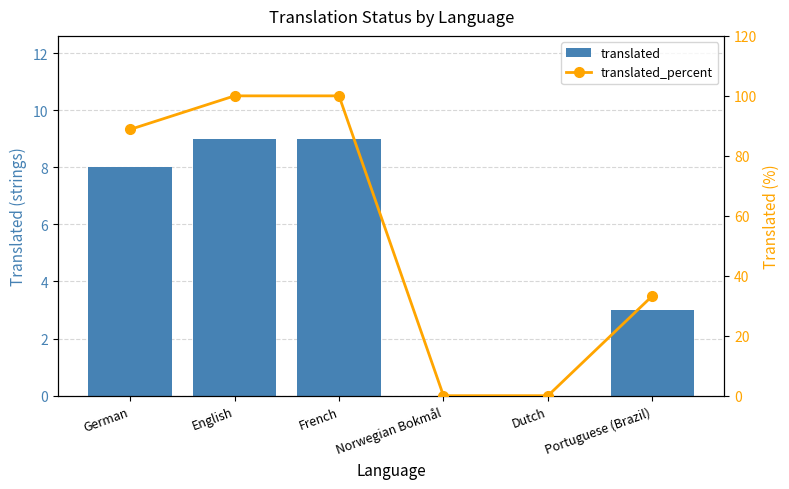

Reading left to right, extract all data points from this chart.

translated: German=8.0	English=9.0	French=9.0	Norwegian Bokmål=0.0	Dutch=0.0	Portuguese (Brazil)=3.0
translated_percent: German=88.8	English=100.0	French=100.0	Norwegian Bokmål=0.0	Dutch=0.0	Portuguese (Brazil)=33.3